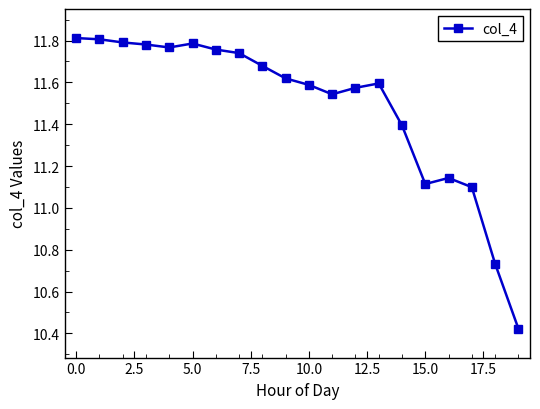

What is the difference between the maximum and second lowest values?

1.1